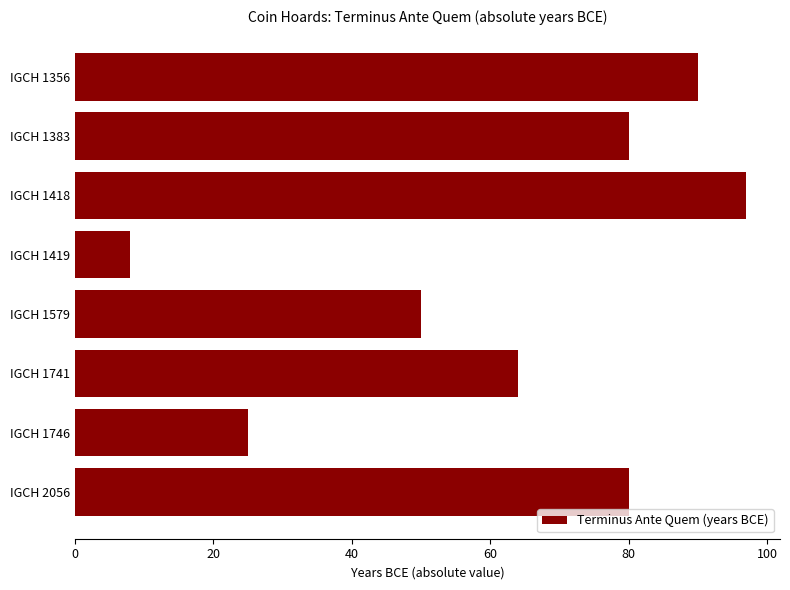

Reading top to bottom, what are all the values shown in this chart?

IGCH 1356=90	IGCH 1383=80	IGCH 1418=97	IGCH 1419=8	IGCH 1579=50	IGCH 1741=64	IGCH 1746=25	IGCH 2056=80